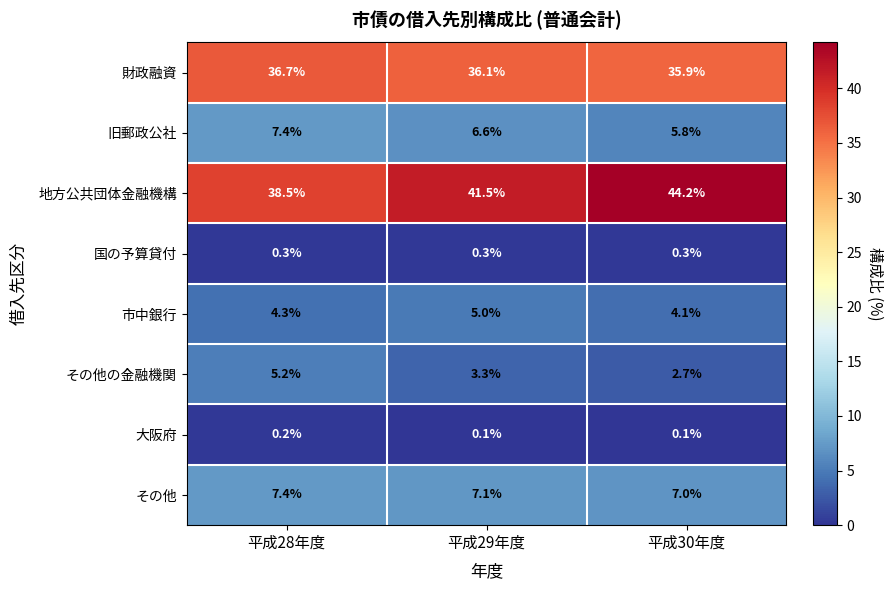

At which category is the sum across all series the highest?

平成30年度